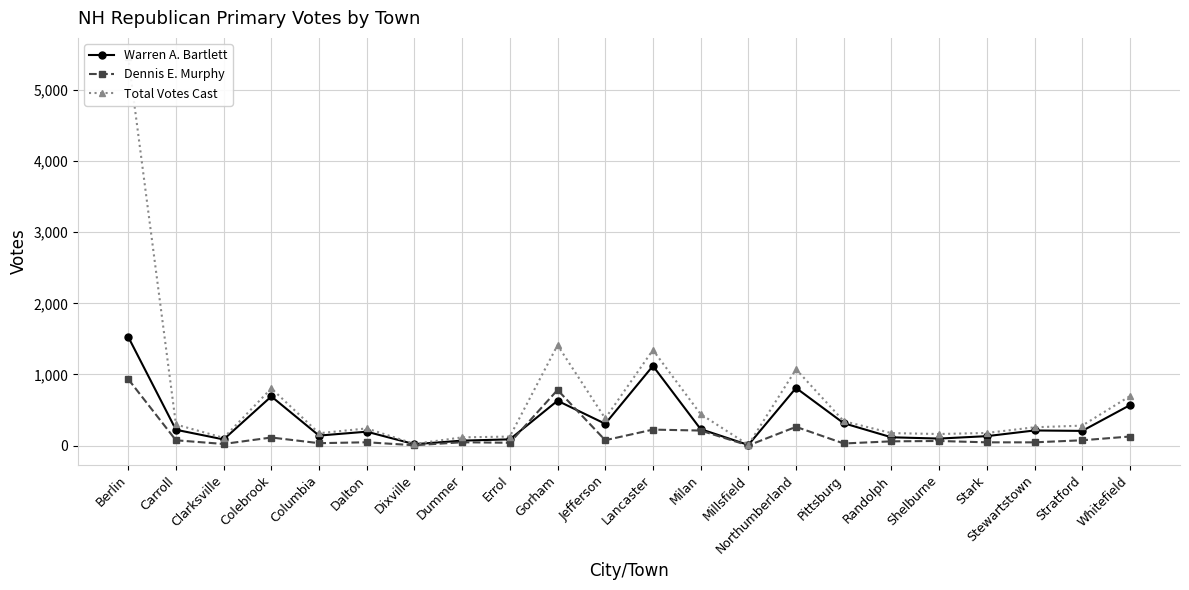

True or false: Total Votes Cast and Dennis E. Murphy intersect in this chart.

False